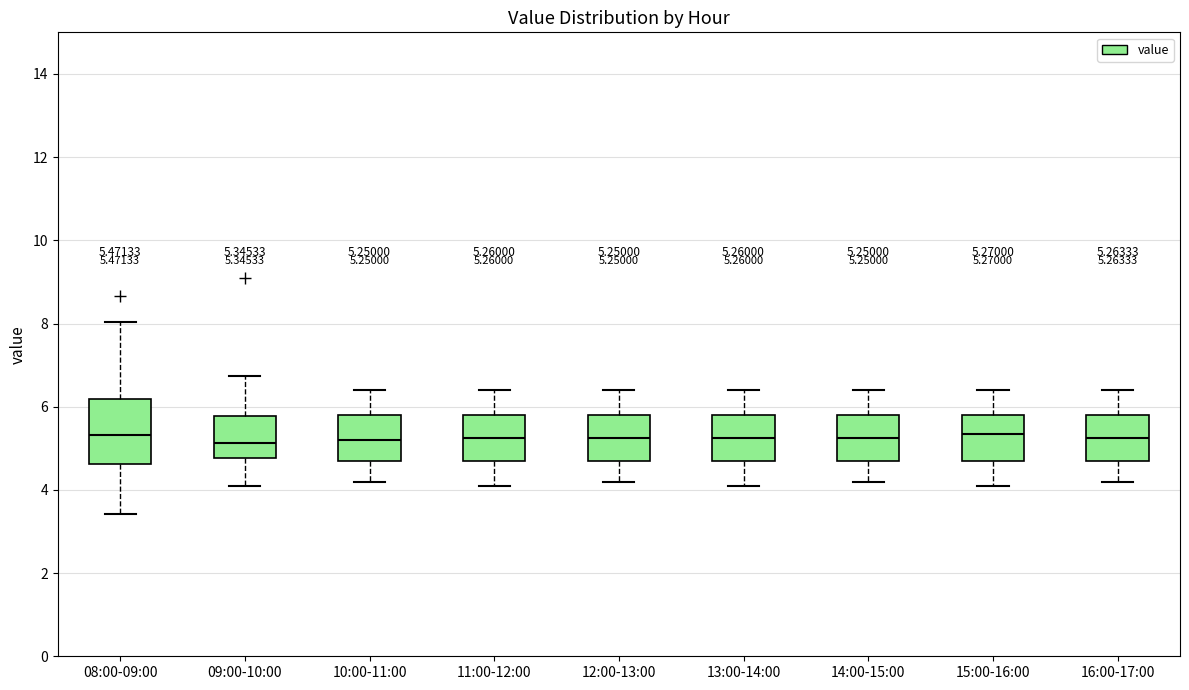

Which box is the tallest, from its lower edge to its upper edge?

08:00-09:00